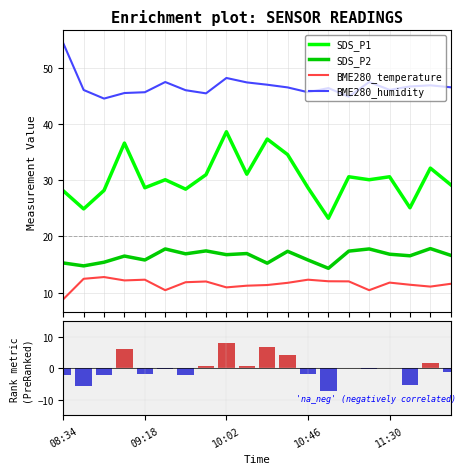

What is the minimum value for BME280_humidity?

44.6